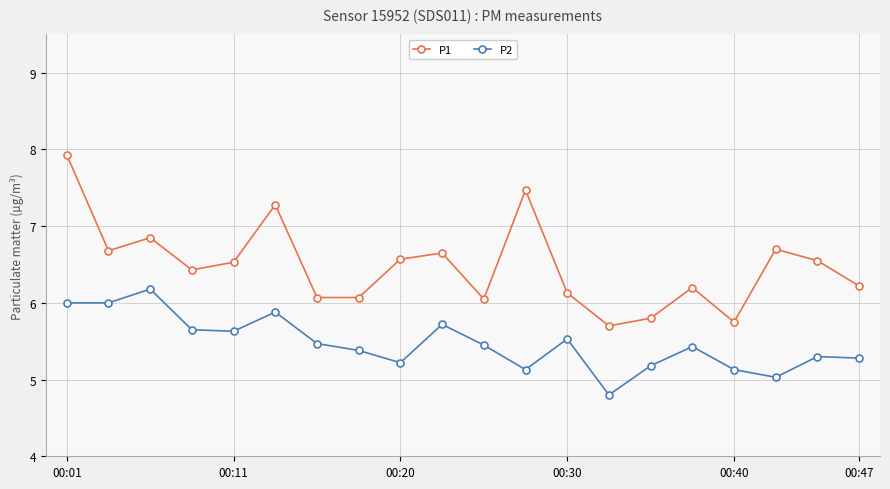

What is the difference between the second highest and second lowest values in the P1 series?

1.7